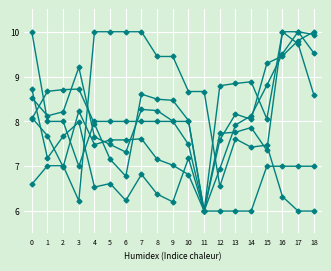

Reading left to right, transcribe all the data shown in this chart.

col_60: 8.7	7.2	7.7	8.0	6.5	6.6	6.2	6.8	6.4	6.2	7.2	6.0	6.9	7.9	8.1	8.8	9.5	10.0	9.9
col_36: 10.0	8.0	8.0	7.0	8.0	8.0	8.0	8.0	8.0	8.0	8.0	6.0	6.0	6.0	6.0	7.0	7.0	7.0	7.0
col_39: 6.6	7.0	7.0	6.2	10.0	10.0	10.0	10.0	9.4	9.4	8.7	8.7	6.6	7.6	7.4	7.5	6.3	6.0	6.0
col_52: 8.5	8.1	8.2	9.2	7.7	7.5	7.3	8.3	8.2	8.0	7.5	6.0	7.7	7.8	7.9	7.4	10.0	9.7	8.6
col_56: 8.1	7.7	7.0	8.2	7.5	7.6	7.6	7.6	7.2	7.0	6.8	6.0	7.6	8.2	8.0	9.3	9.5	9.8	10.0
col_61: 8.1	8.7	8.7	8.7	7.9	7.2	6.8	8.6	8.5	8.5	8.0	6.0	8.8	8.8	8.9	8.1	10.0	10.0	9.5